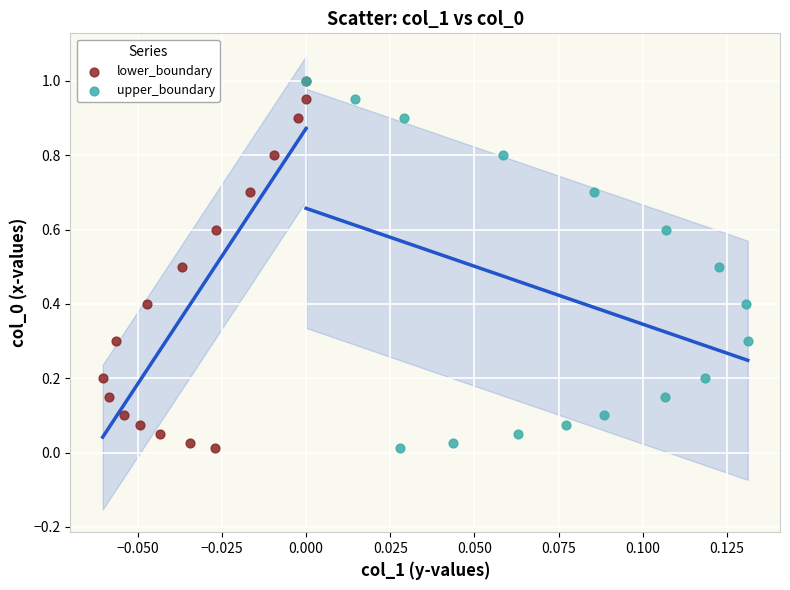

What are all the series names shown in the legend?

lower_boundary, upper_boundary